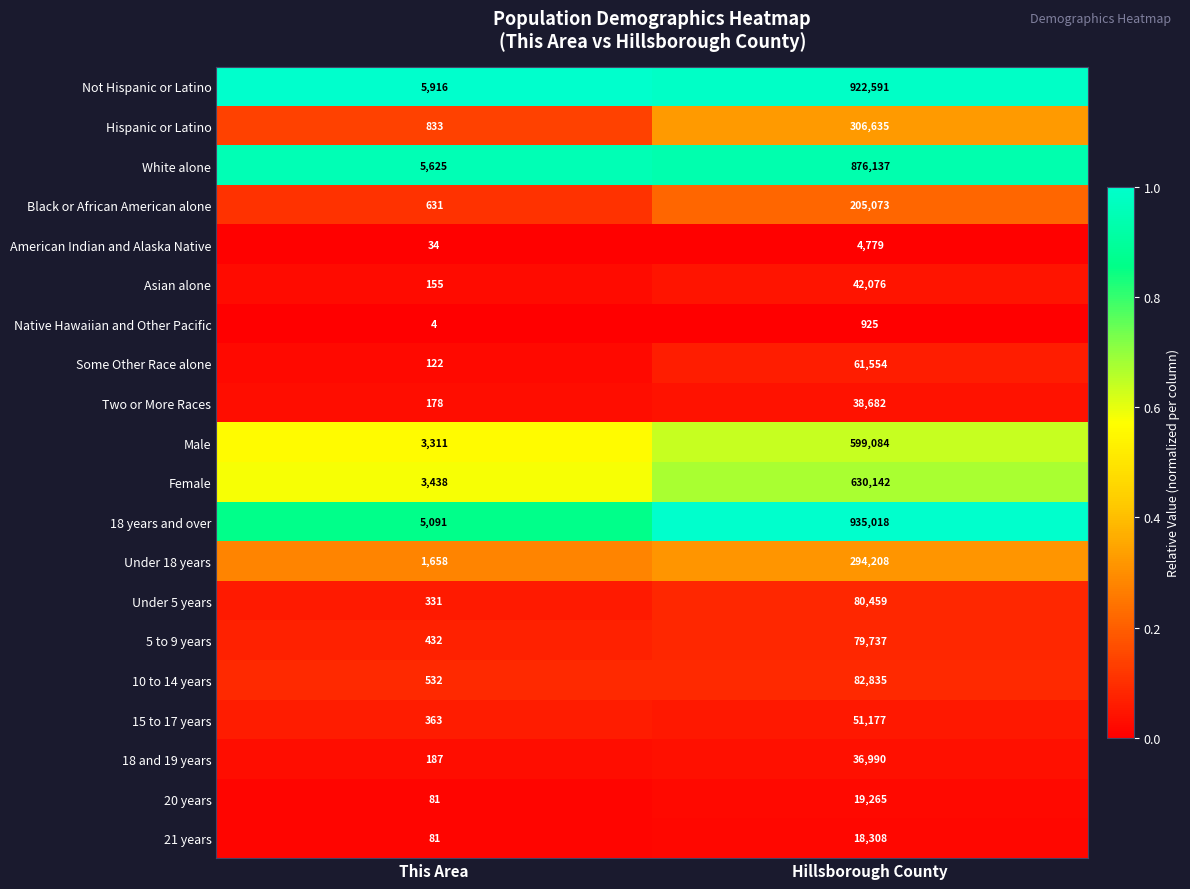

At Hillsborough County, list the series in order from smallest to largest.

Native Hawaiian and Other Pacific, American Indian and Alaska Native, 21 years, 20 years, 18 and 19 years, Two or More Races, Asian alone, 15 to 17 years, Some Other Race alone, 5 to 9 years, Under 5 years, 10 to 14 years, Black or African American alone, Under 18 years, Hispanic or Latino, Male, Female, White alone, Not Hispanic or Latino, 18 years and over